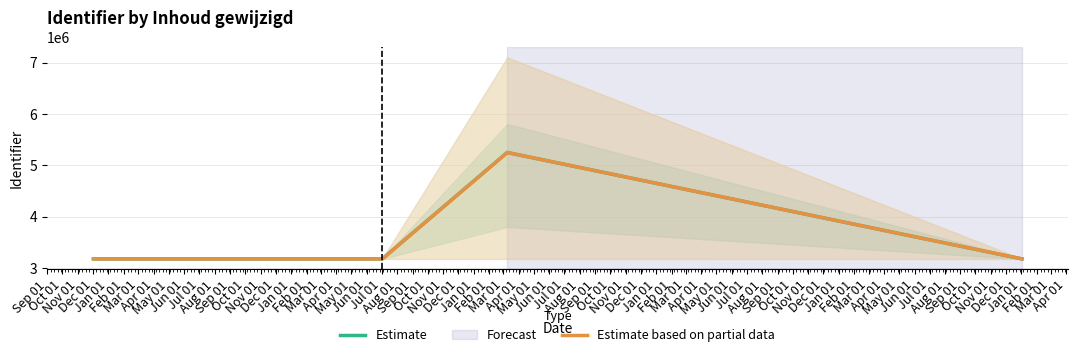

What is the difference between the maximum and second lowest values in the Estimate series?

2075320.3